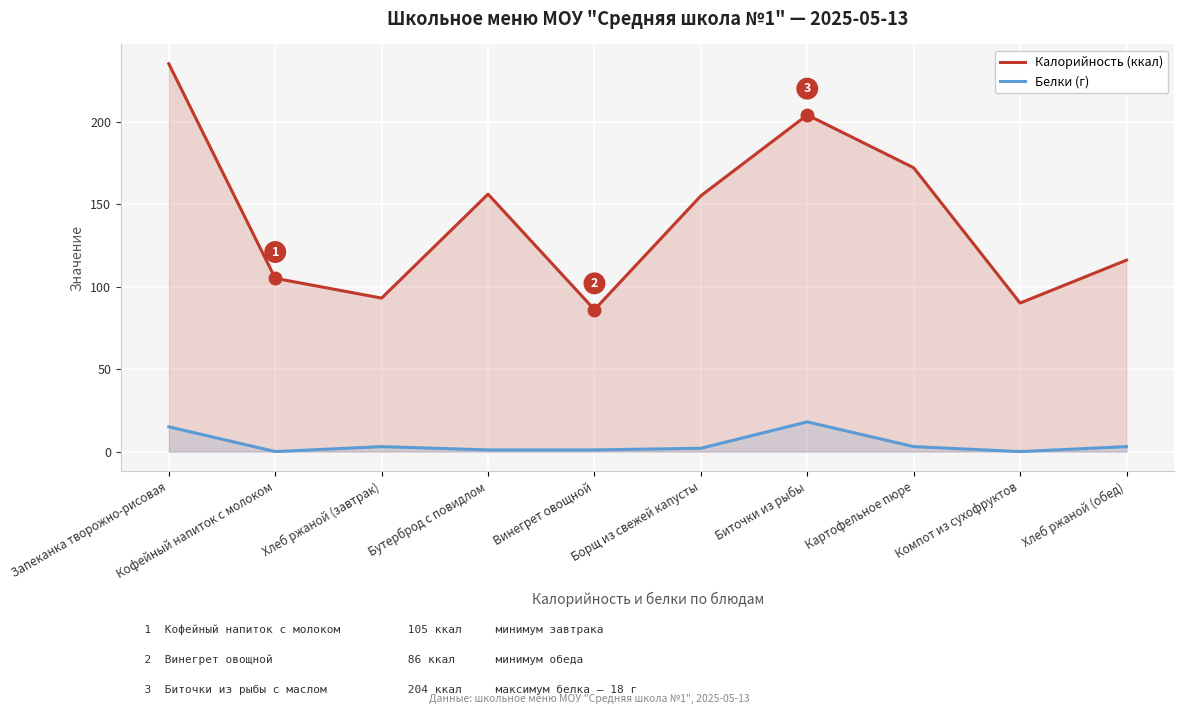

At which label is Белки (г) closest to 9?

Запеканка творожно-рисовая